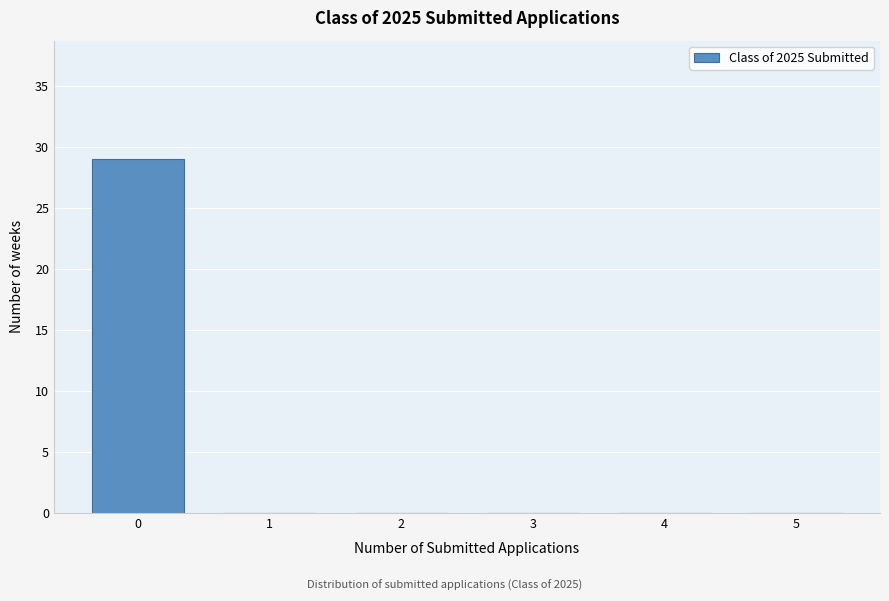

Over which range of the x-axis is the bar tallest?

-0.5 to 0.5